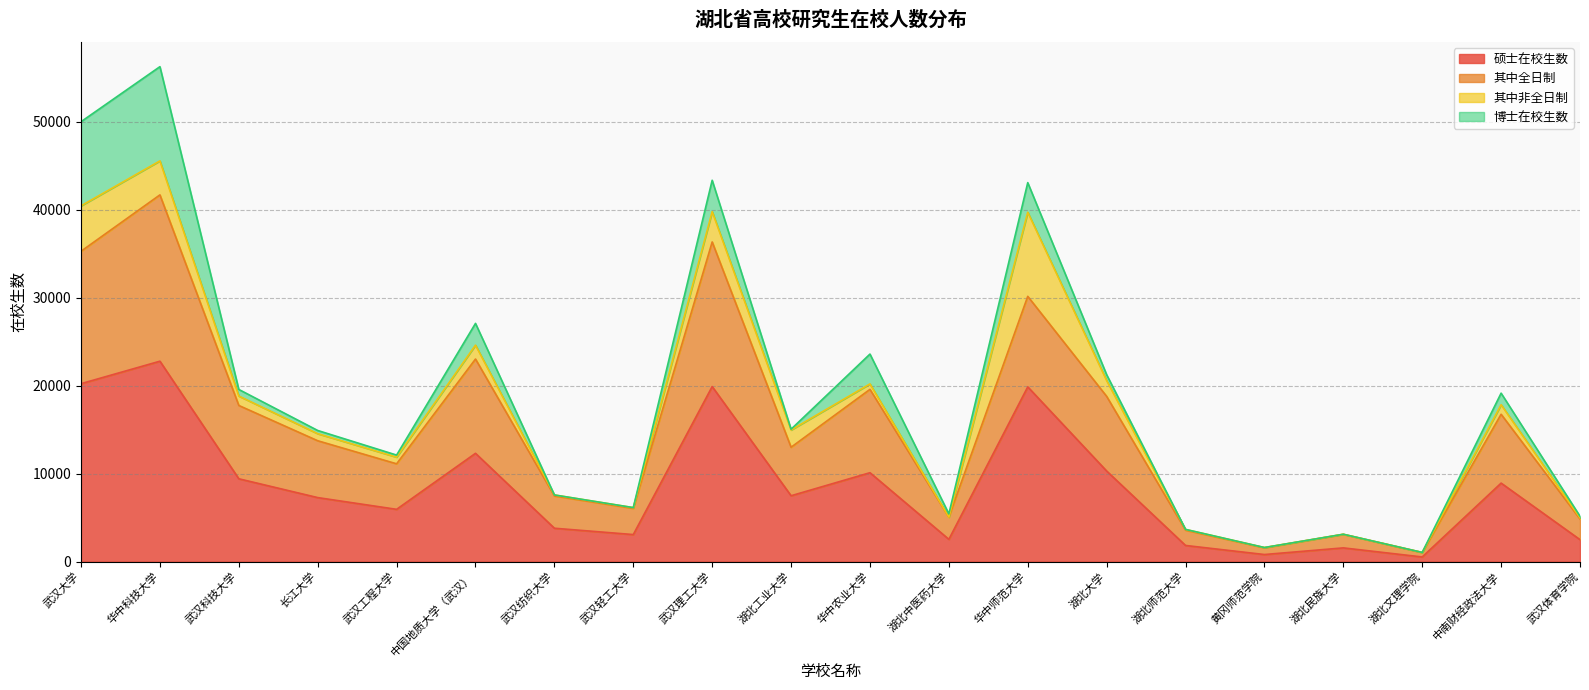

Rank the categories by 其中全日制 value from lowest to highest.

湖北文理学院, 黄冈师范学院, 湖北民族大学, 湖北师范大学, 武汉体育学院, 湖北中医药大学, 武汉轻工大学, 武汉纺织大学, 武汉工程大学, 湖北工业大学, 长江大学, 中南财经政法大学, 武汉科技大学, 湖北大学, 华中农业大学, 中国地质大学（武汉）, 华中师范大学, 武汉大学, 武汉理工大学, 华中科技大学